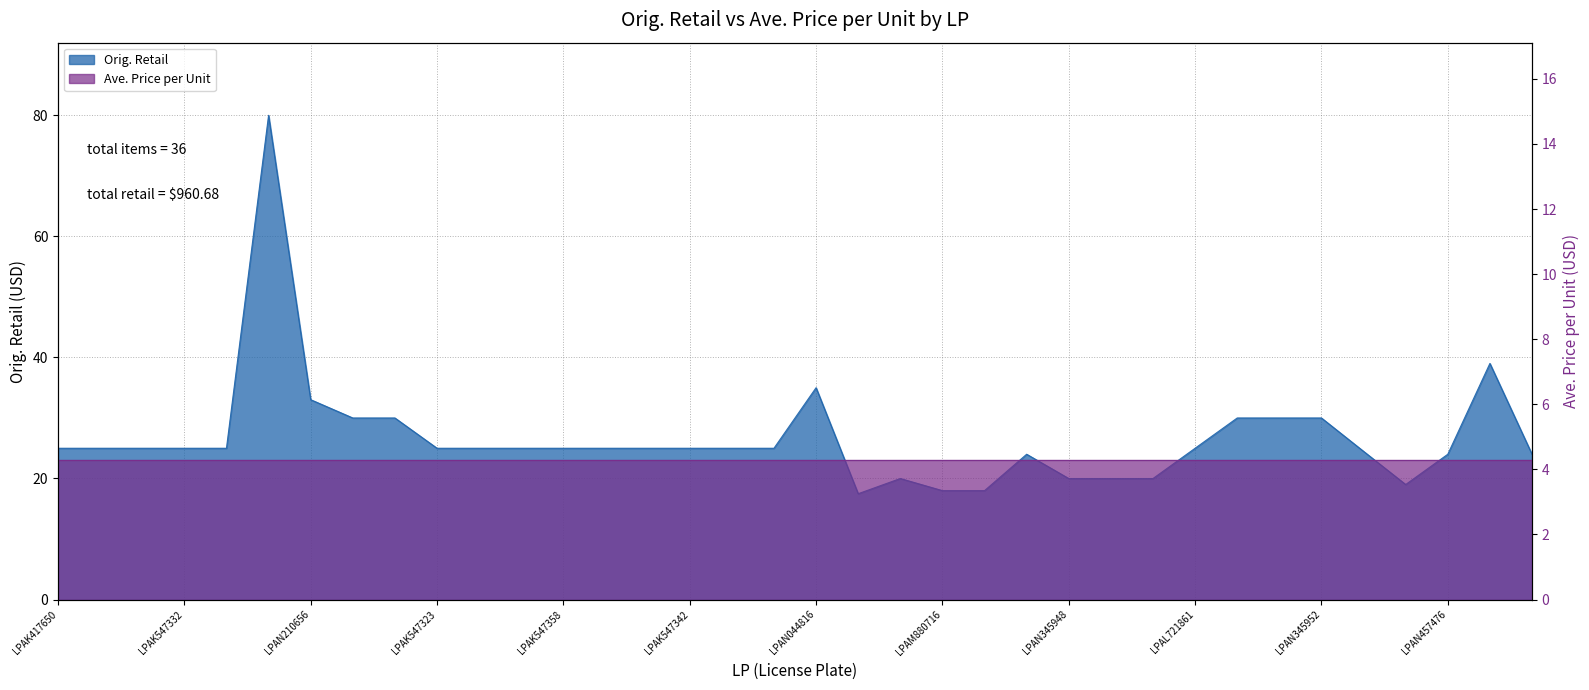

True or false: the data shows 7.7 at LPAL545868.

False